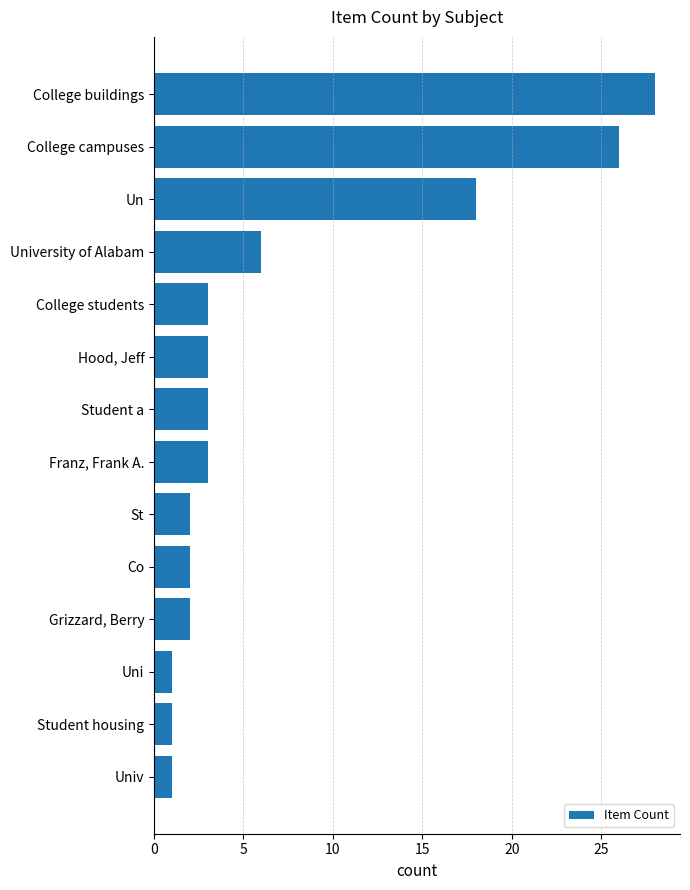

What is the smallest value displayed?

1